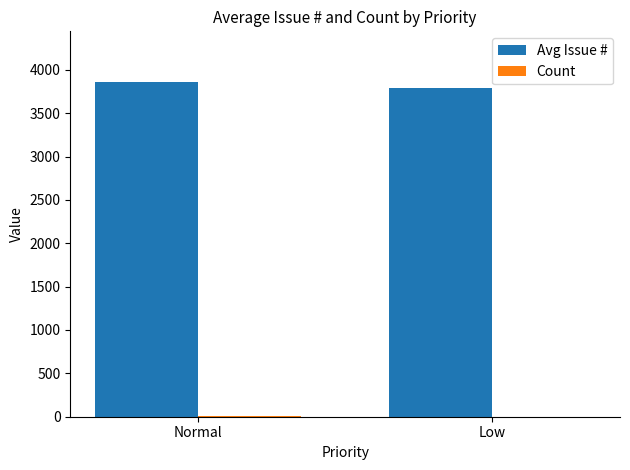

What is the highest value of the Avg Issue # series?

3864.1